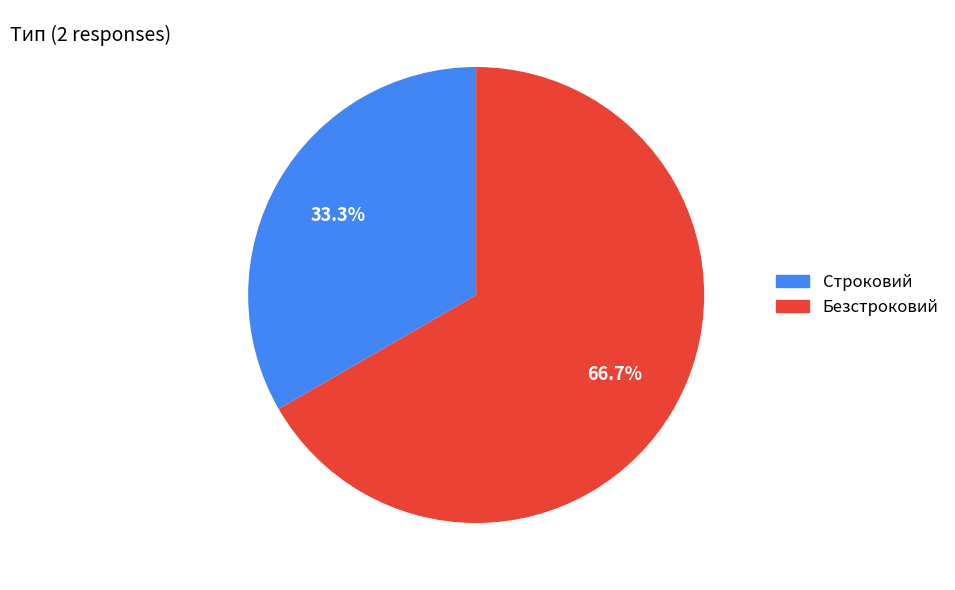

Rank the categories by value from highest to lowest.

Безстроковий, Строковий